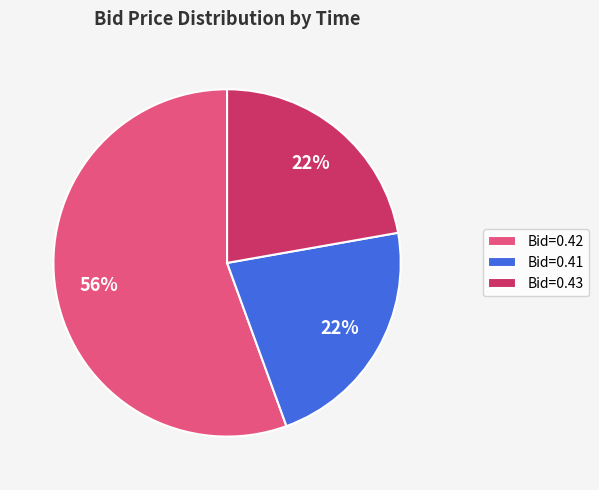

Which slice is the largest?

Bid=0.42